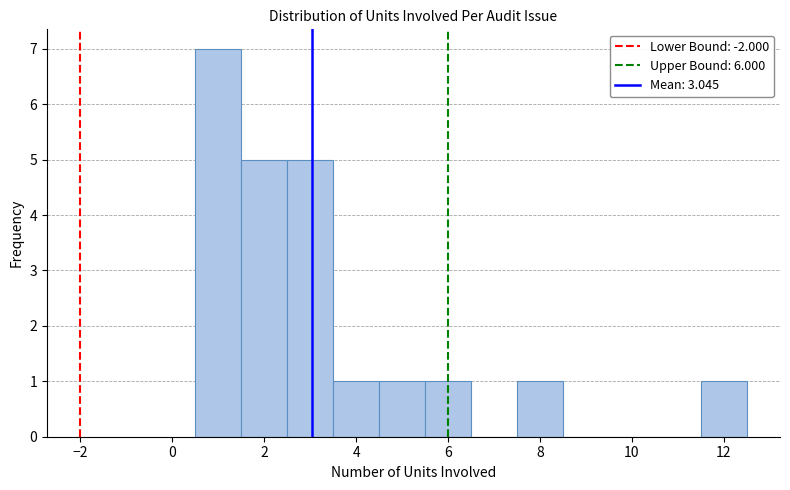

Which range on the x-axis has the tallest bar?

0.5 to 1.5